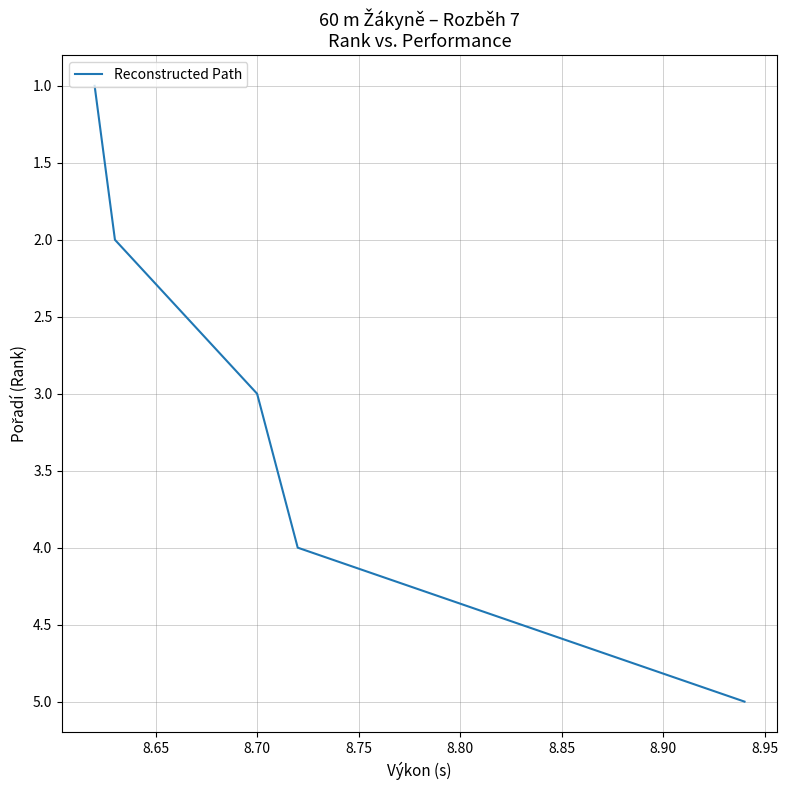

True or false: the data has more than 1 interior local peaks.

False